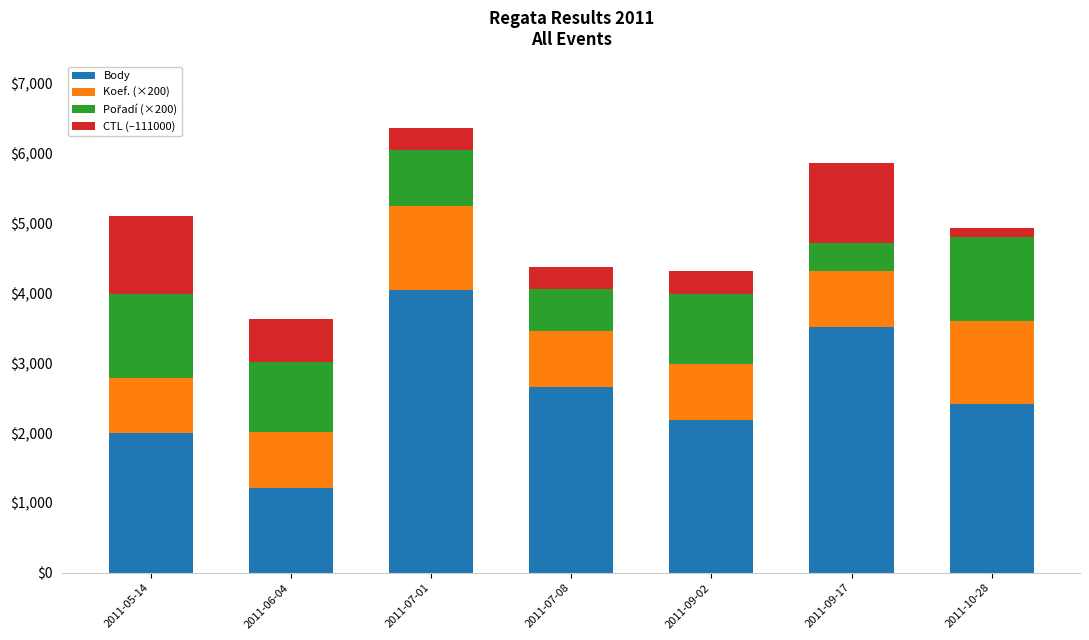

The value of Body at 2011-07-08 is 3509. True or false?

False